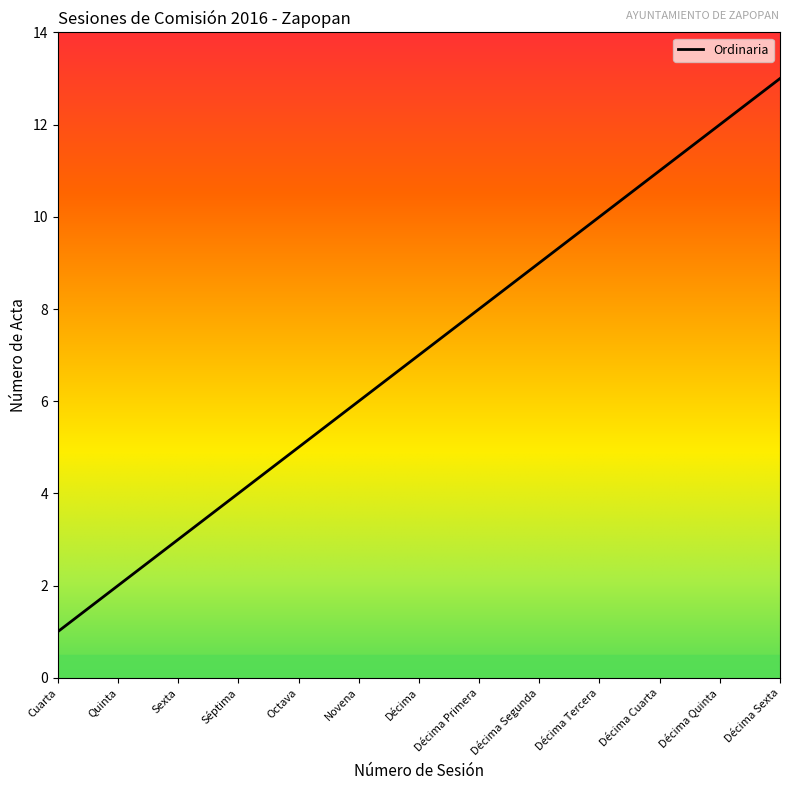

The value at Quinta is 1. True or false?

False